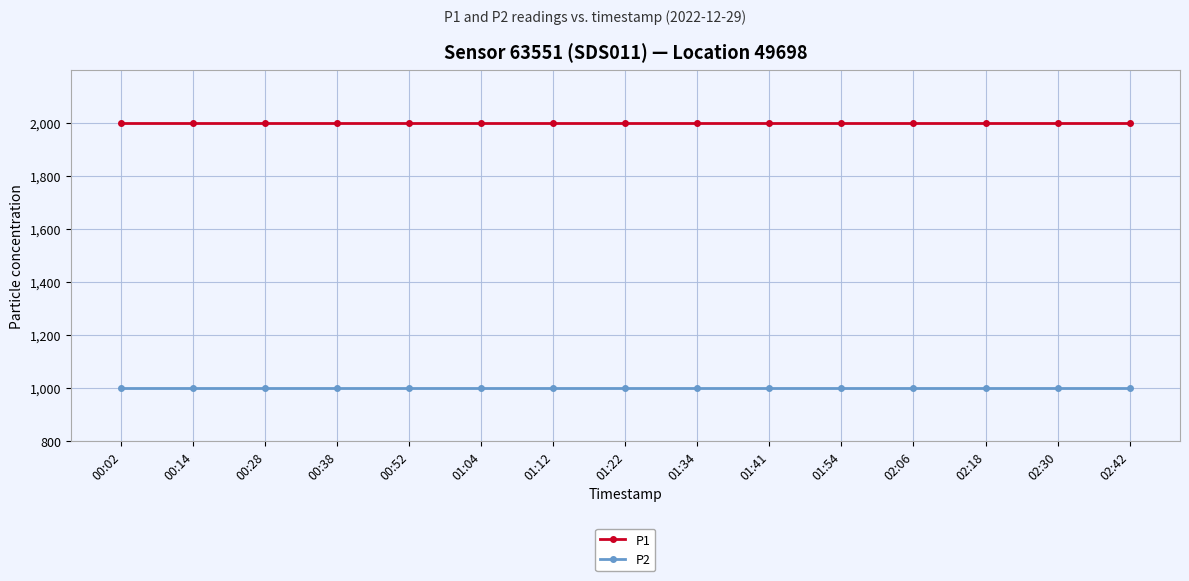

What position from the right is 01:22?

8